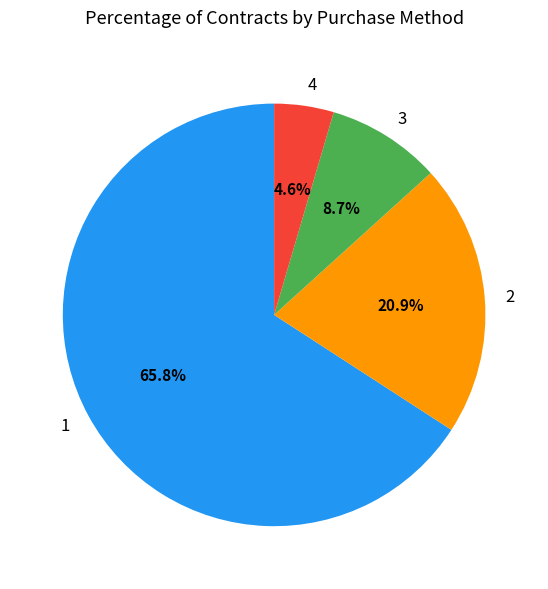

How many slices are in this pie chart?

4